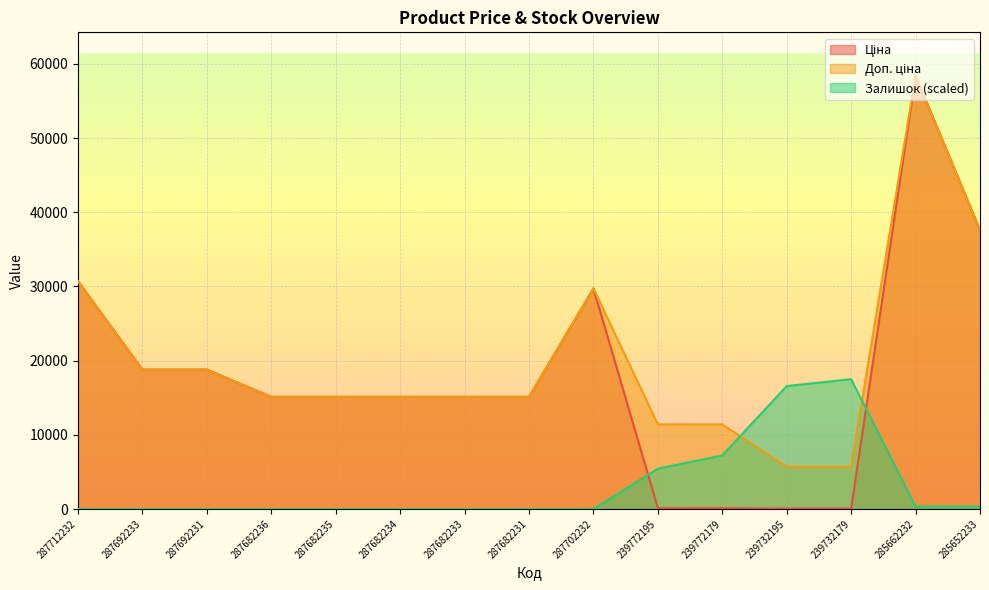

True or false: Ціна and Доп. ціна cross at least once.

False